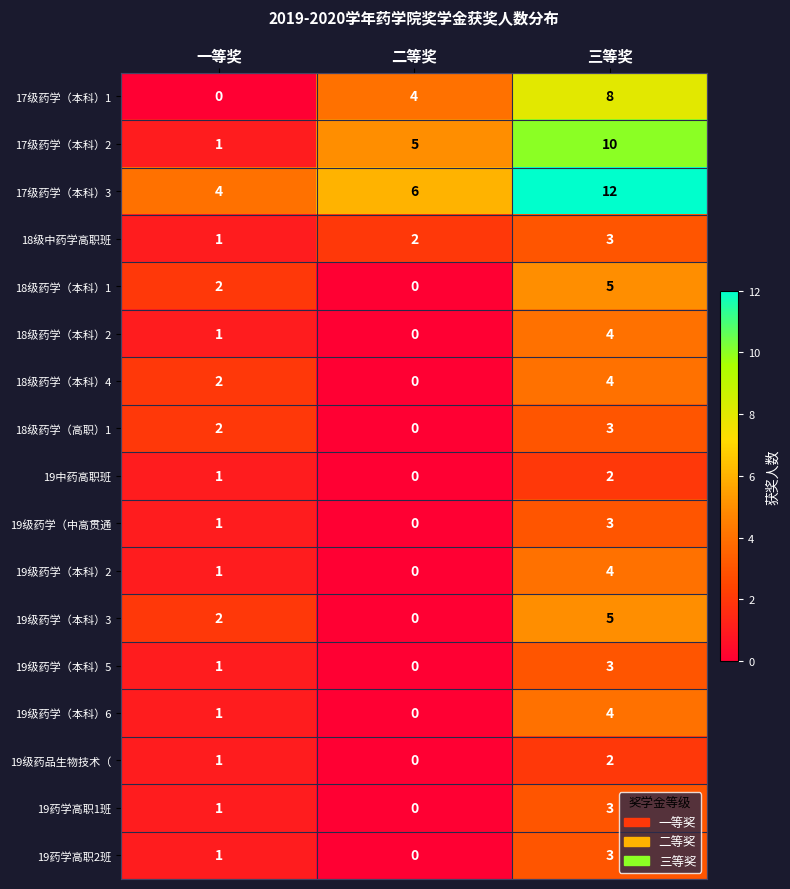

At how many categories does at least one series exceed 0?

3